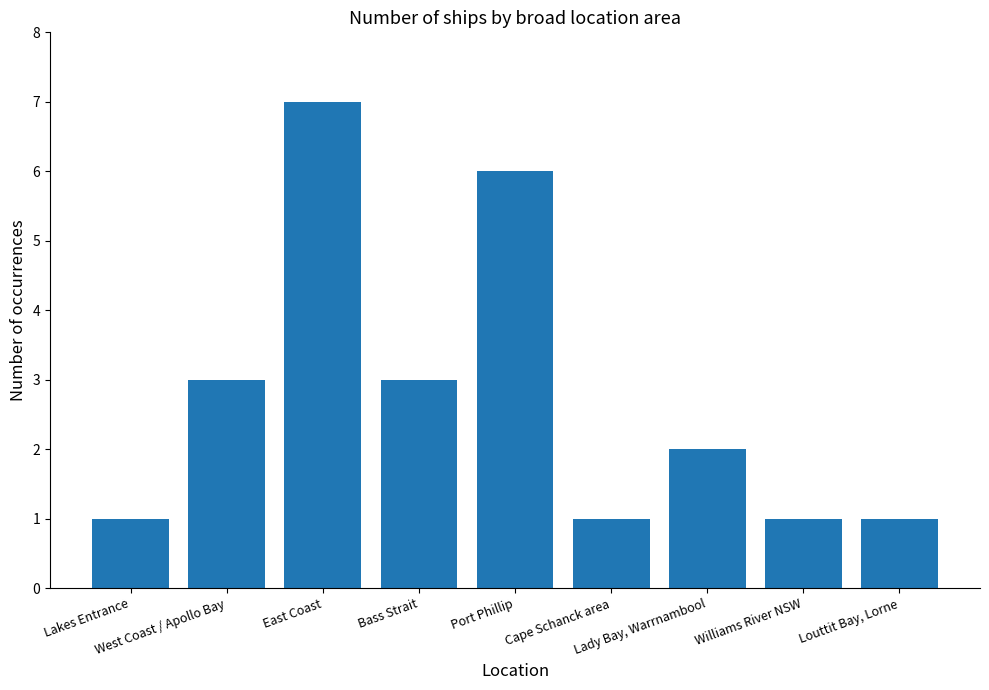

Where does the data first go above 2?

West Coast / Apollo Bay